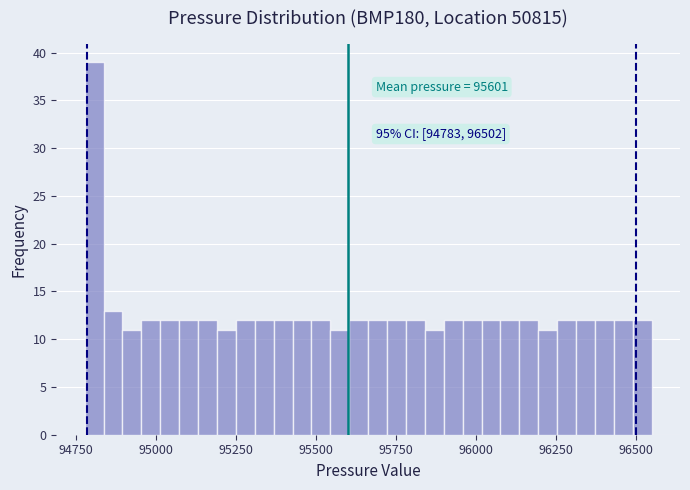

Around what value on the x-axis is the tallest bar? Give the approximate position of its centre, as read against the axis.

94800